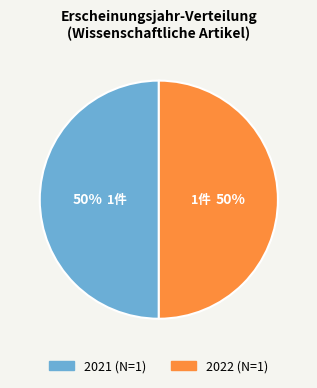

What percentage is the 2021 slice, to the nearest percent?

50%